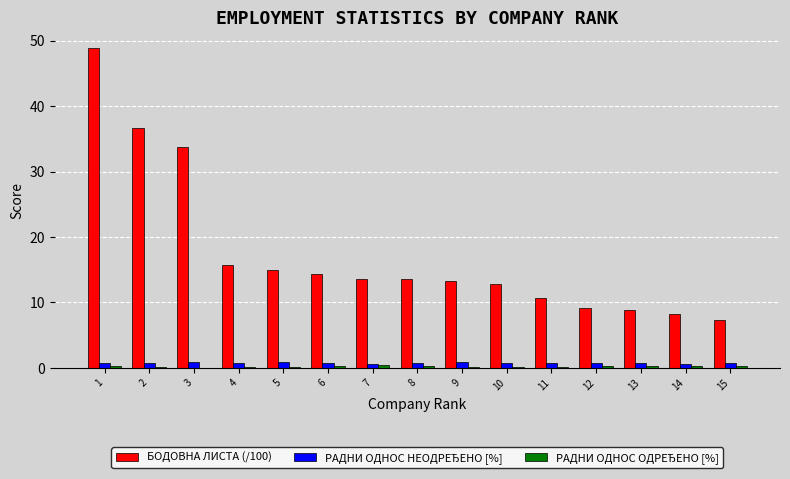

Which series has the largest total across all categories?

БОДОВНА ЛИСТА (/100)